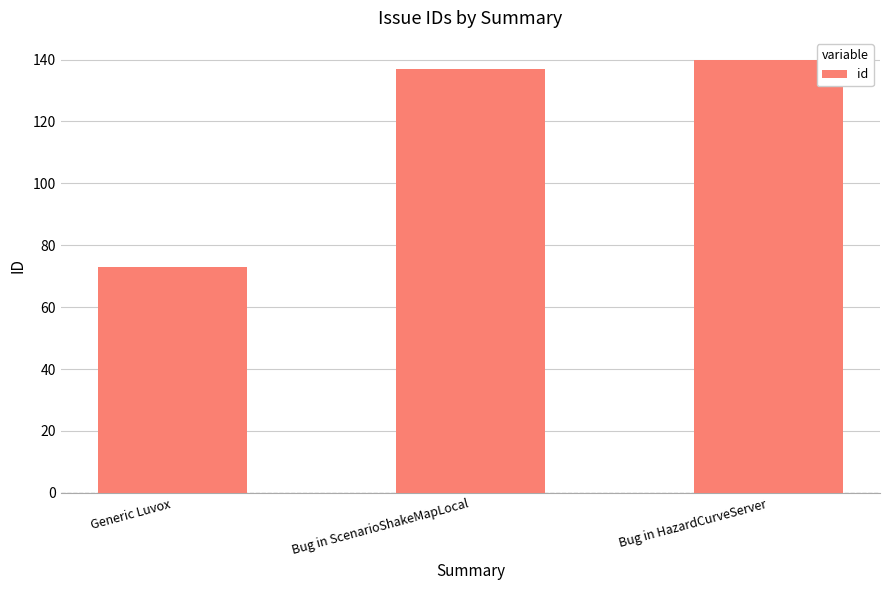

List the labels in order of value, largest first.

Bug in HazardCurveServer, Bug in ScenarioShakeMapLocal, Generic Luvox